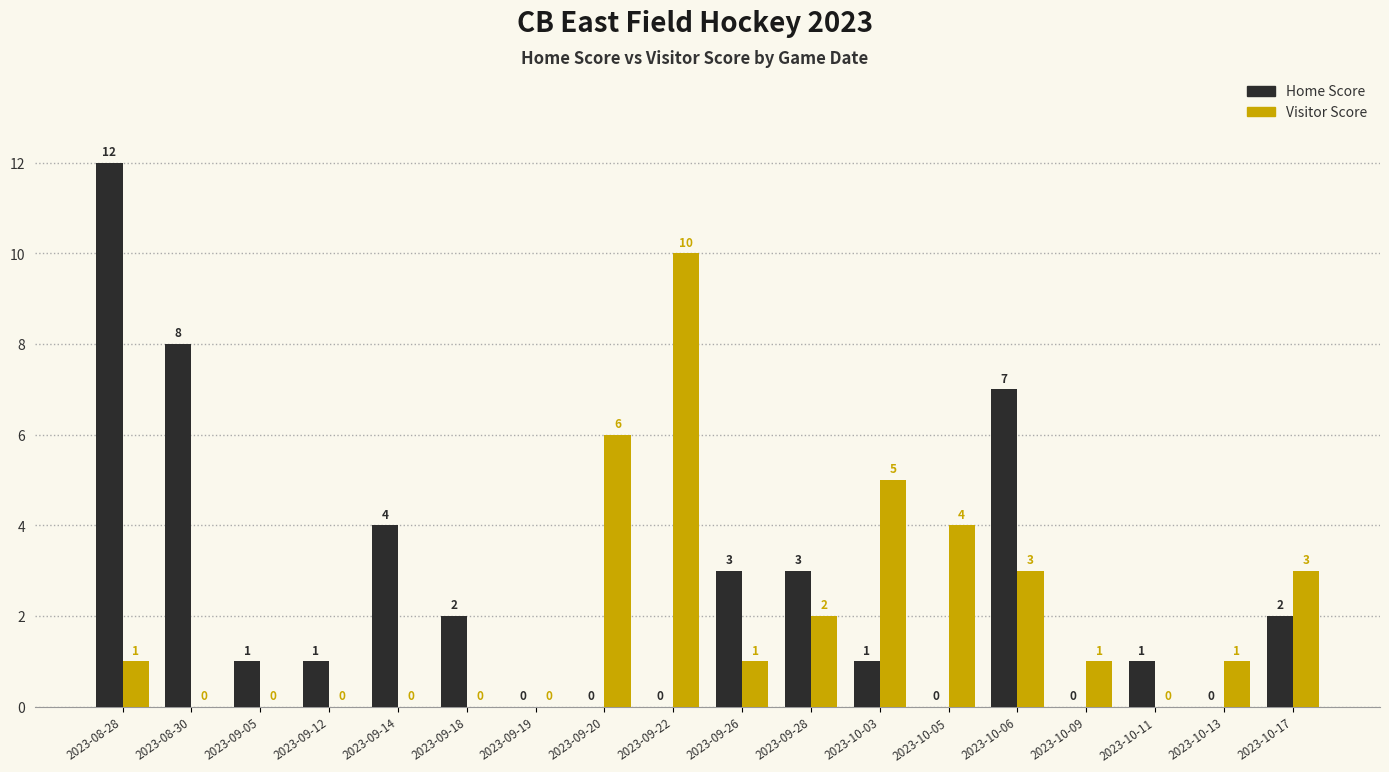

True or false: Home Score has a value of 2 at 2023-08-30.

False